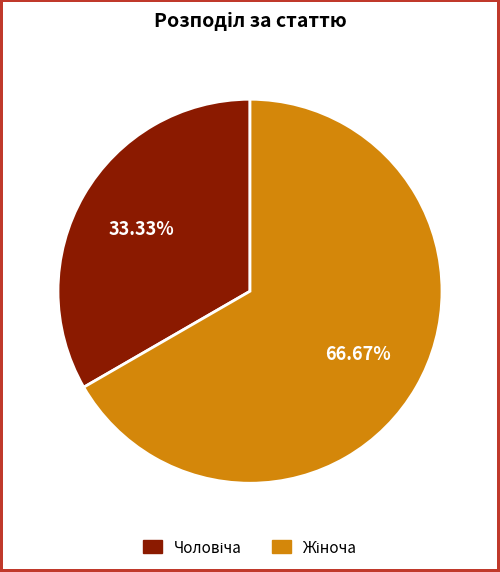

Does any single category account for the majority?

Yes